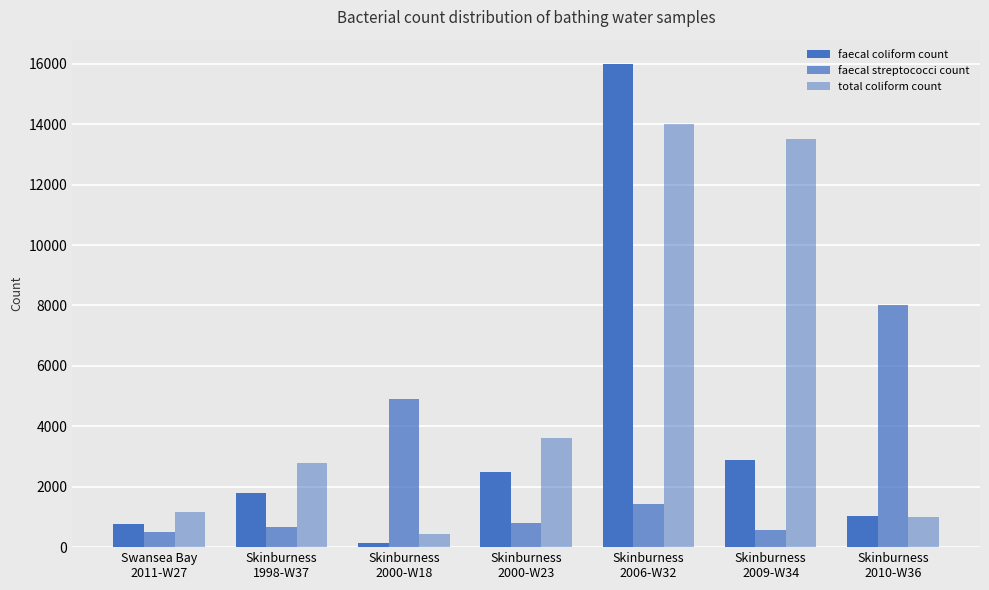

How many data points in faecal streptococci count are less than 800?

3